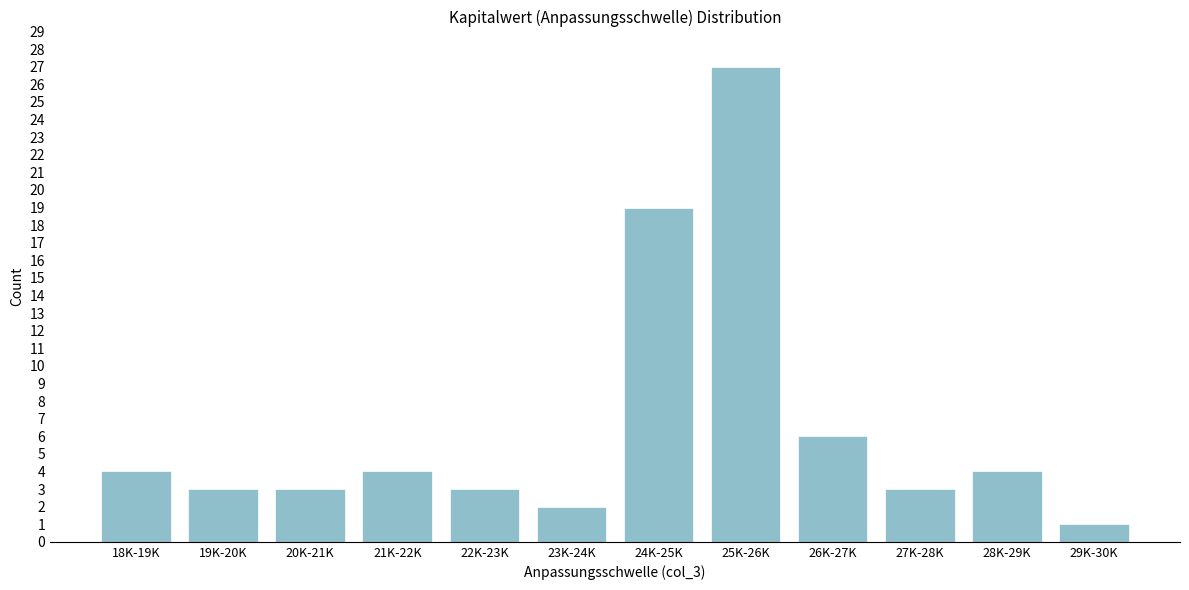

Reading left to right, what are all the values shown in this chart?

4	3	3	4	3	2	19	27	6	3	4	1